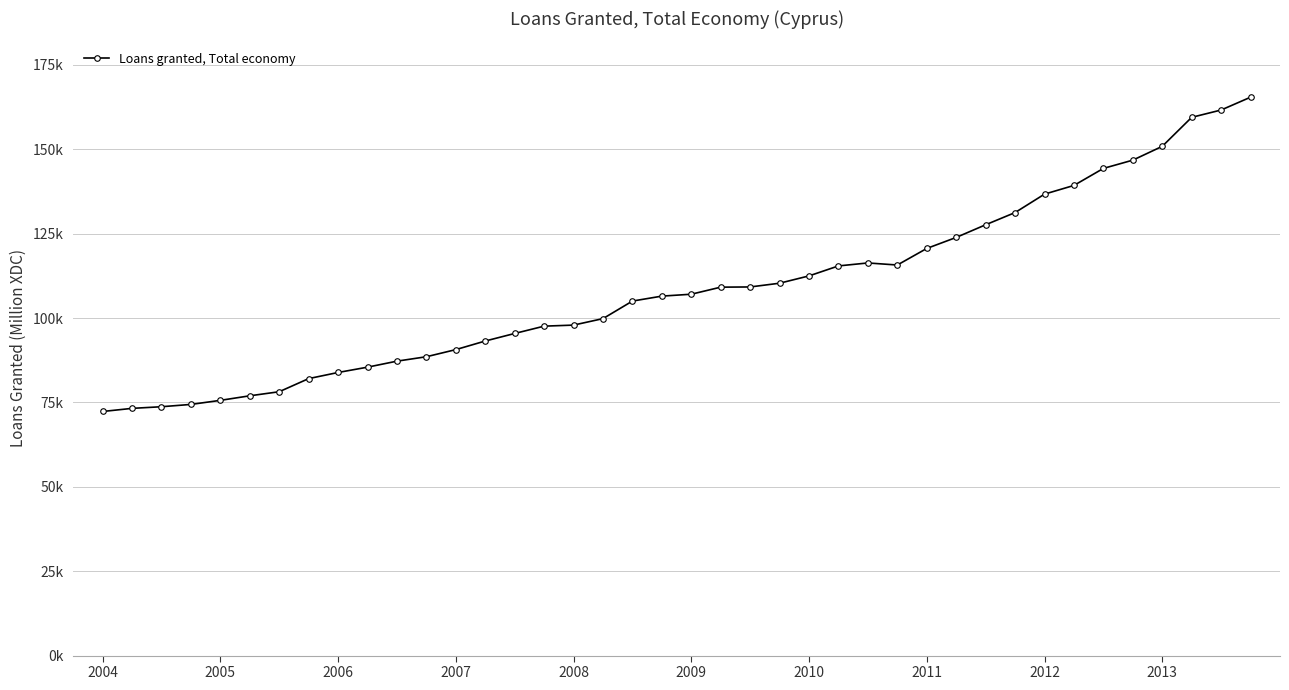

Reading left to right, what are all the values shown in this chart?

72317.0	73242.5	73728.4	74412.2	75618.0	76965.6	78170.9	82057.6	83874.9	85449.1	87231.2	88539.5	90650.4	93198.4	95434.9	97602.7	97913.2	99834.0	105031.2	106500.1	107063.1	109154.4	109214.9	110323.0	112493.6	115447.9	116326.7	115713.8	120622.9	123888.8	127640.1	131255.2	136714.2	139295.9	144335.7	146786.9	150879.1	159468.4	161639.1	165436.6